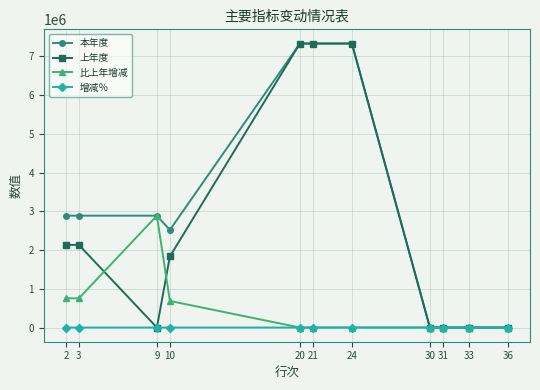

Between 9 and 33, which series saw the biggest shift?

比上年增减